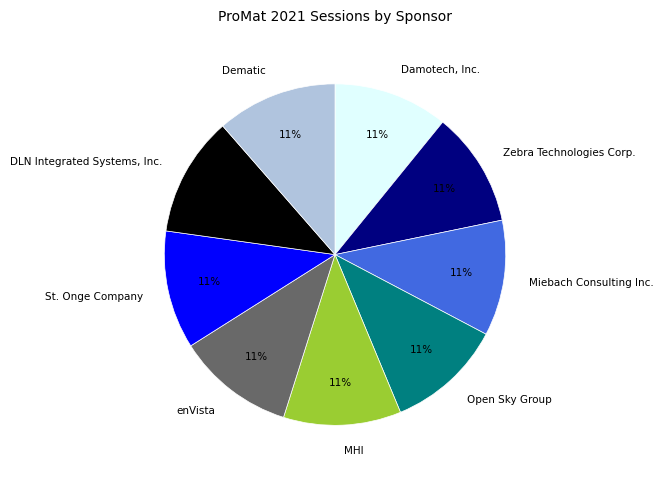

To the nearest percent, what is the average slice percentage?

11%